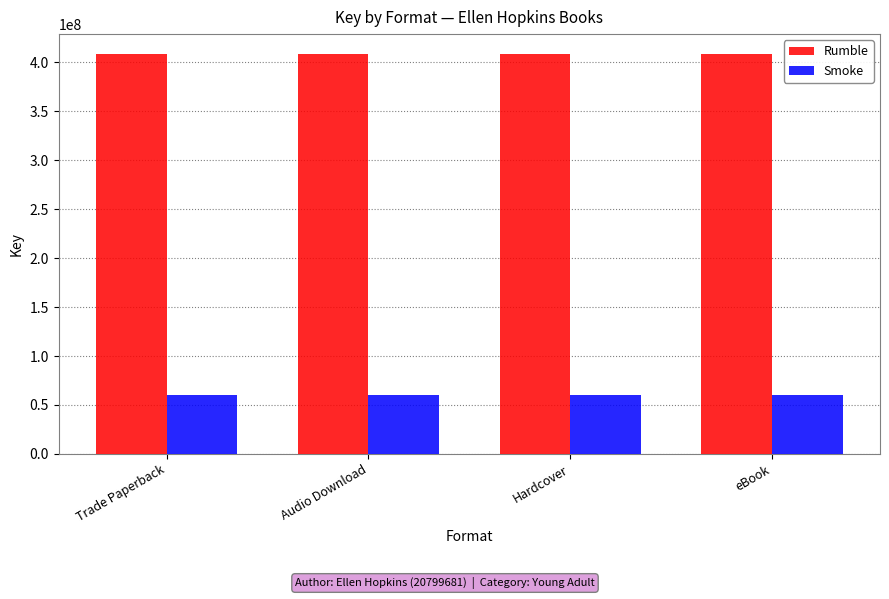

What value does the Rumble series have at eBook?

408172400